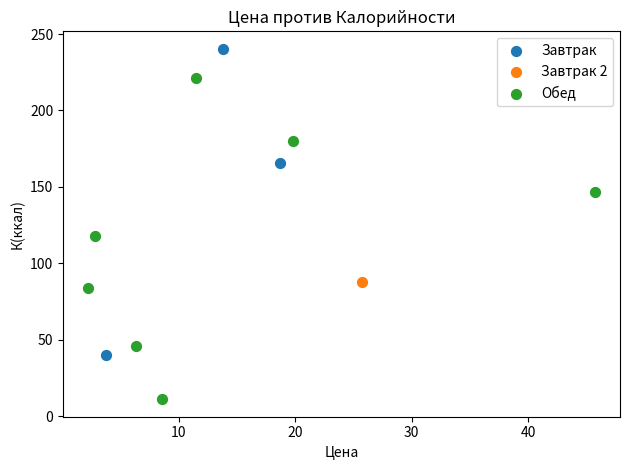

Which series reaches the minimum Y coordinate?

Обед